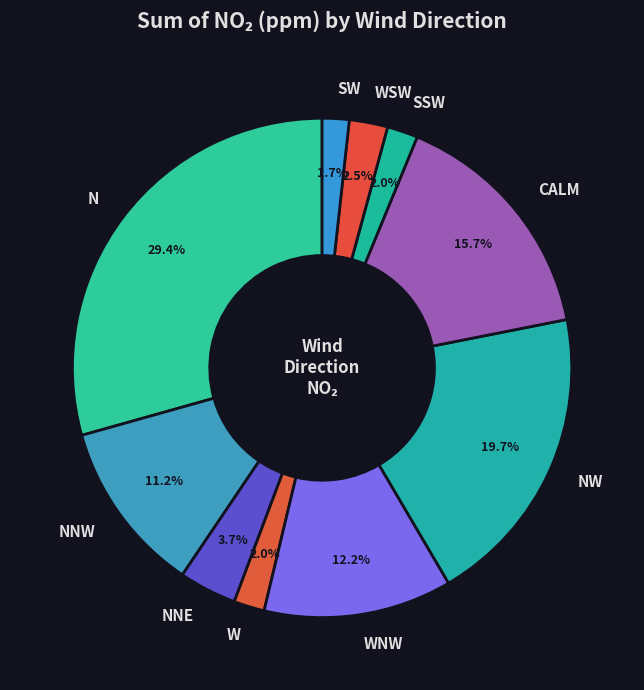

To the nearest percent, what portion does SW represent?

2%